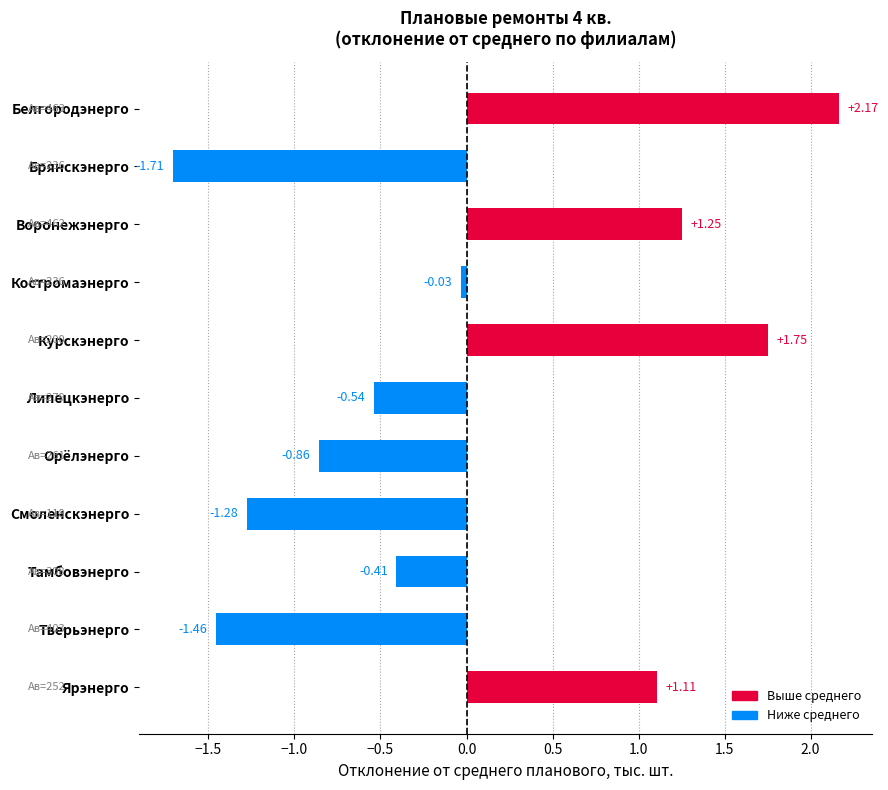

What is the difference between the maximum and second lowest values?

3.6